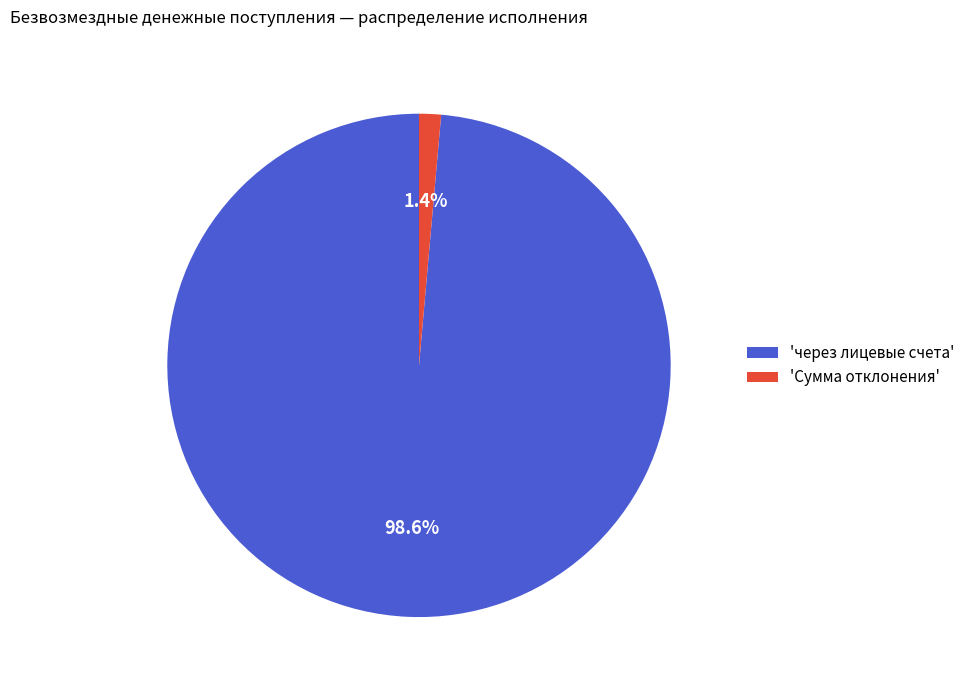

How many segments does this pie chart have?

2